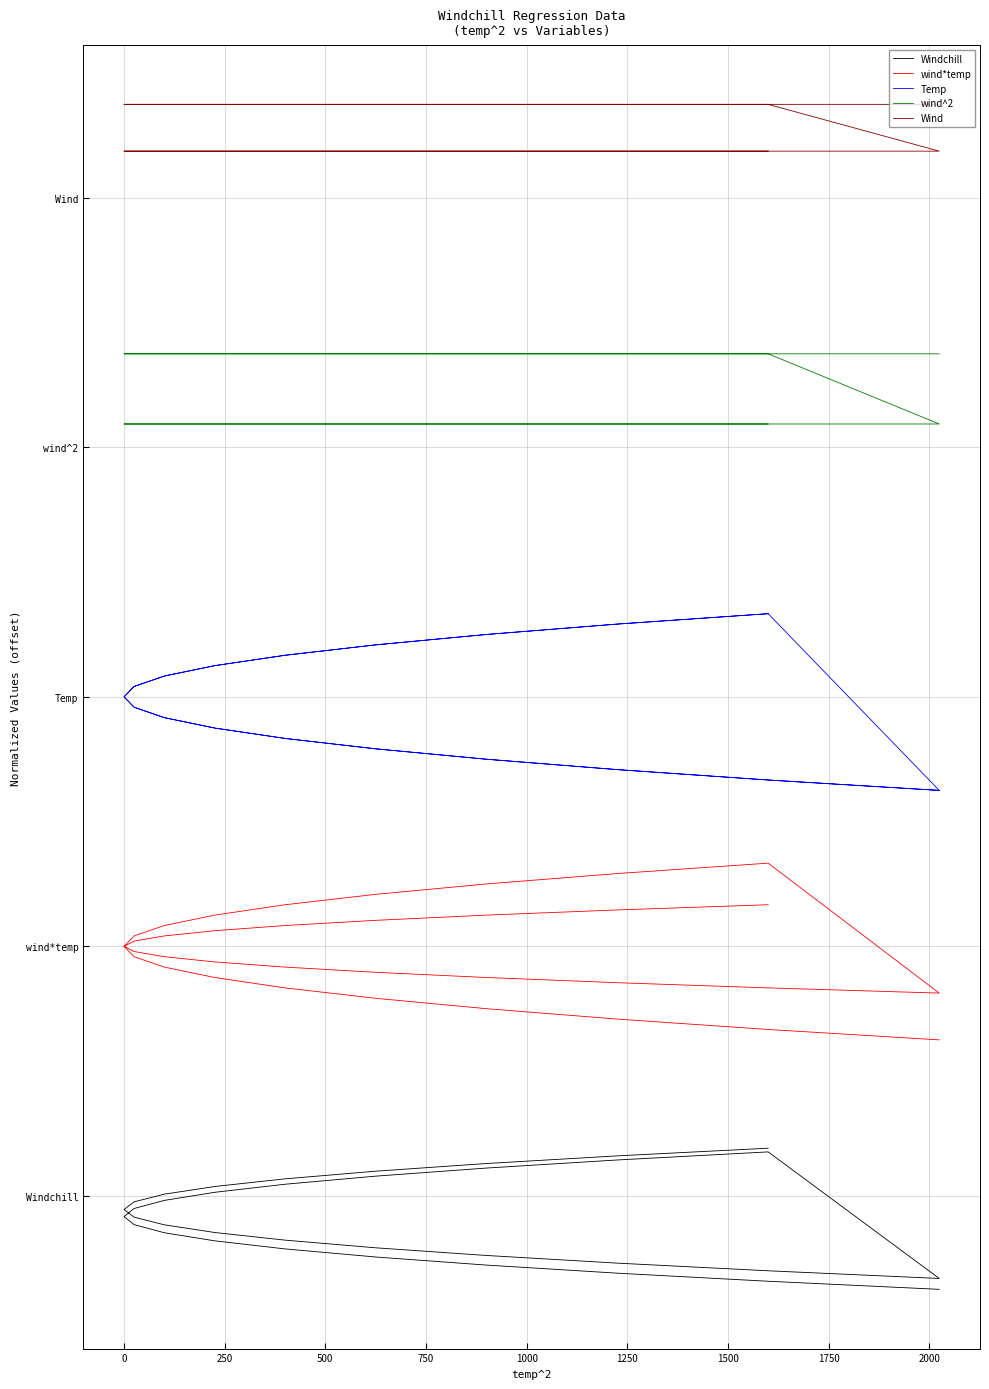

Which series has the largest range (max minus min)?

wind*temp